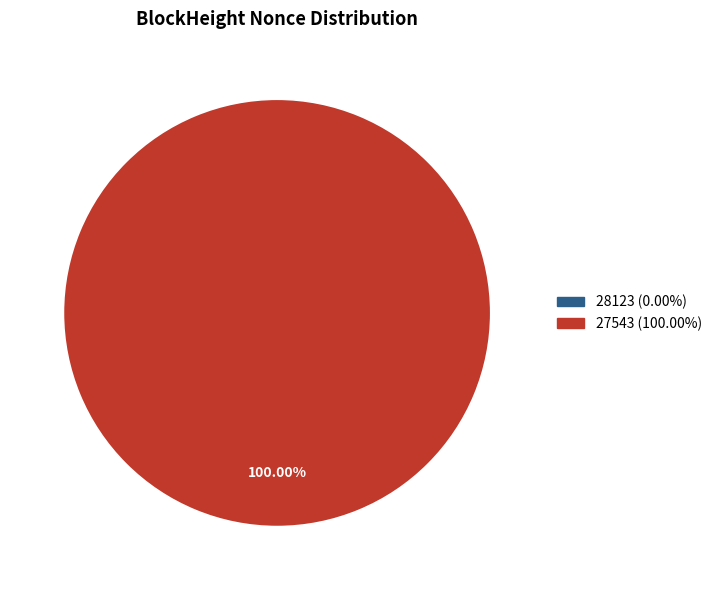

To the nearest percent, what portion does 27543 represent?

100%